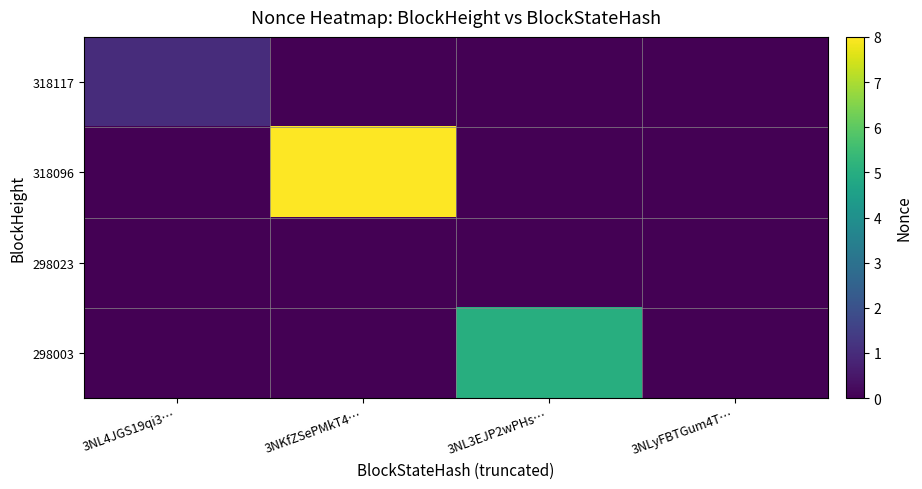

Which series has the largest range (max minus min)?

318096